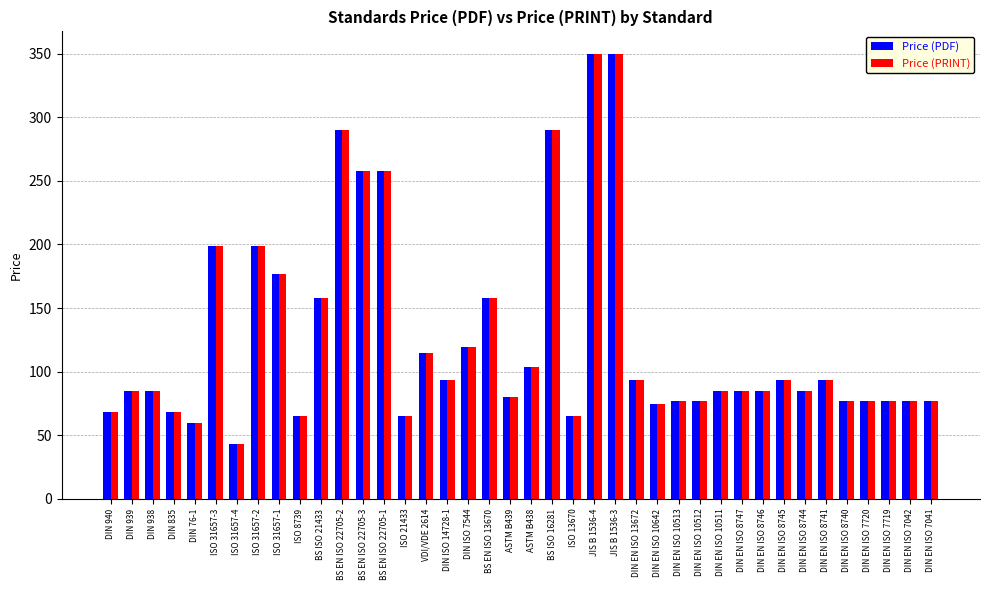

The value of Price (PRINT) at BS ISO 21433 is 158.0. True or false?

True